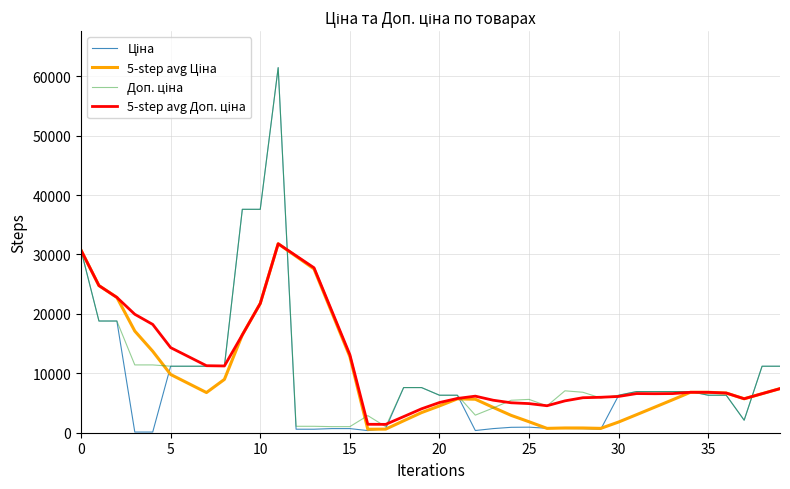

Is this an area chart (filled region under the line)?

No